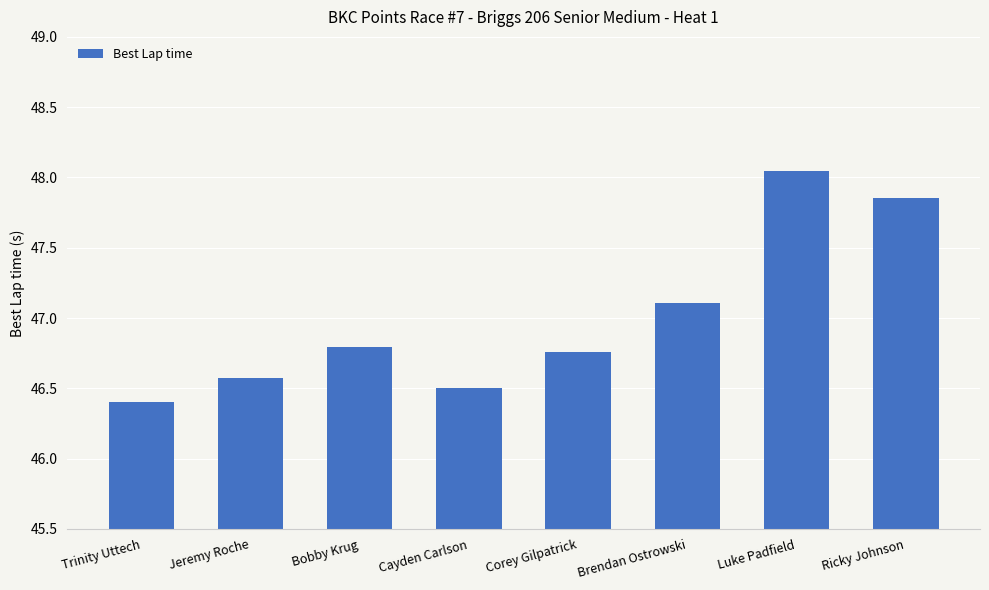

What position from the left is Corey Gilpatrick?

5